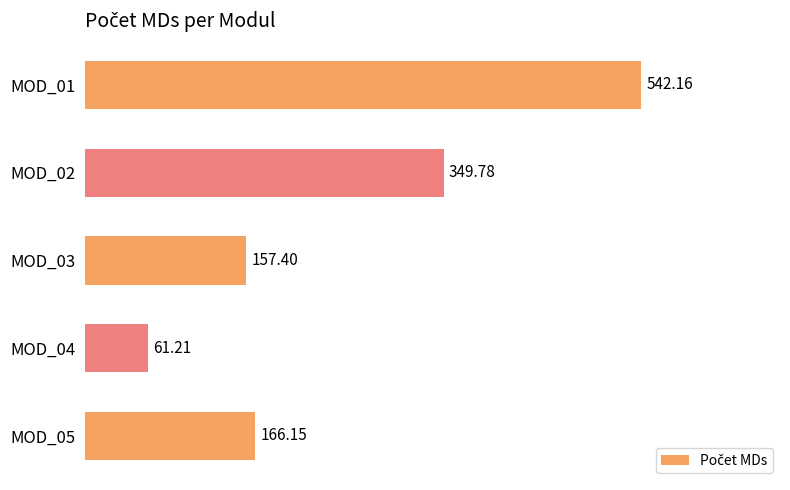

What is the sum of all values?

1276.7